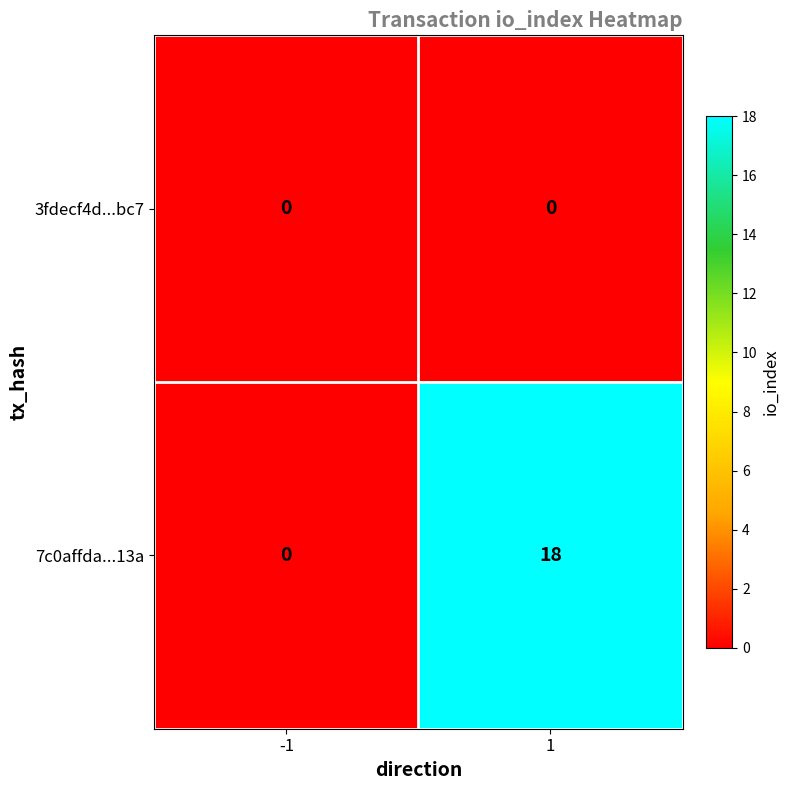

At how many categories does at least one series exceed 8?

1